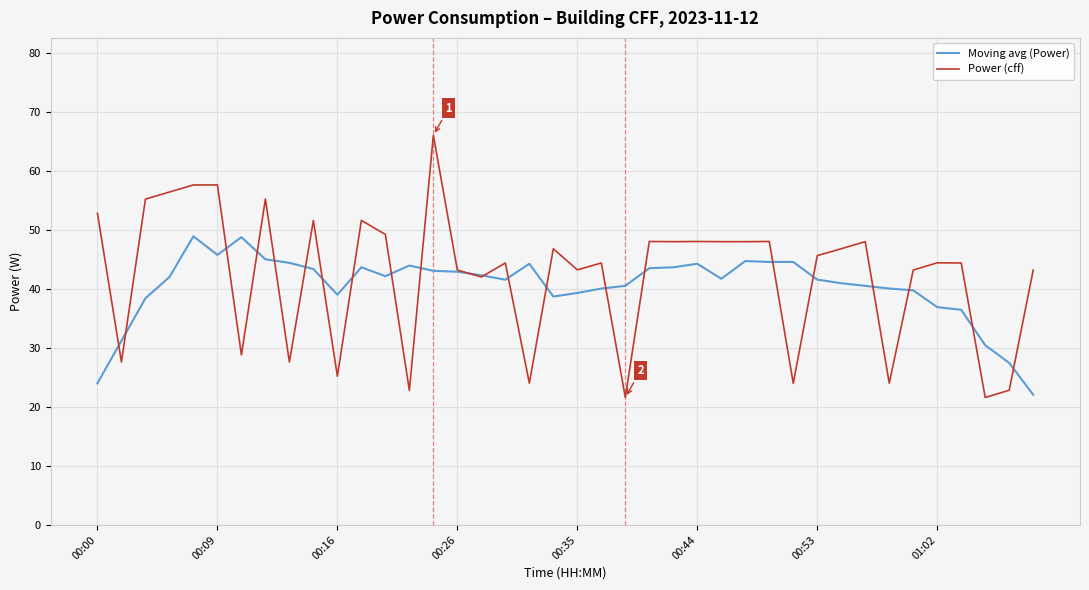

What is the sum of all Moving avg (Power) values?

1616.1